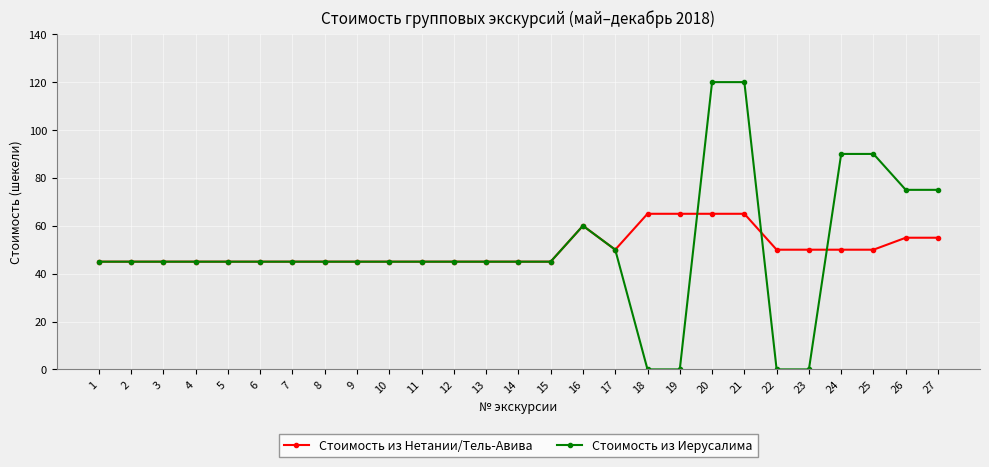

Between 7 and 24, which series saw the biggest shift?

Стоимость из Иерусалима